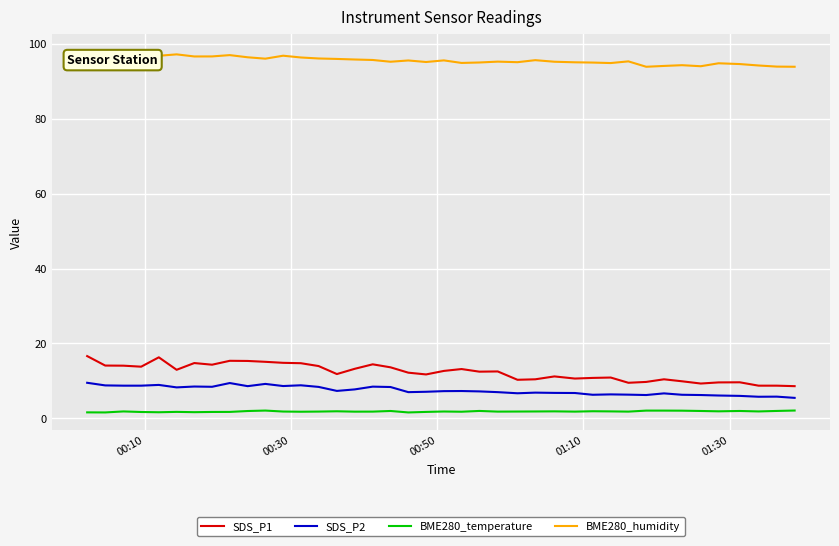

What is the greatest value displayed?

97.9